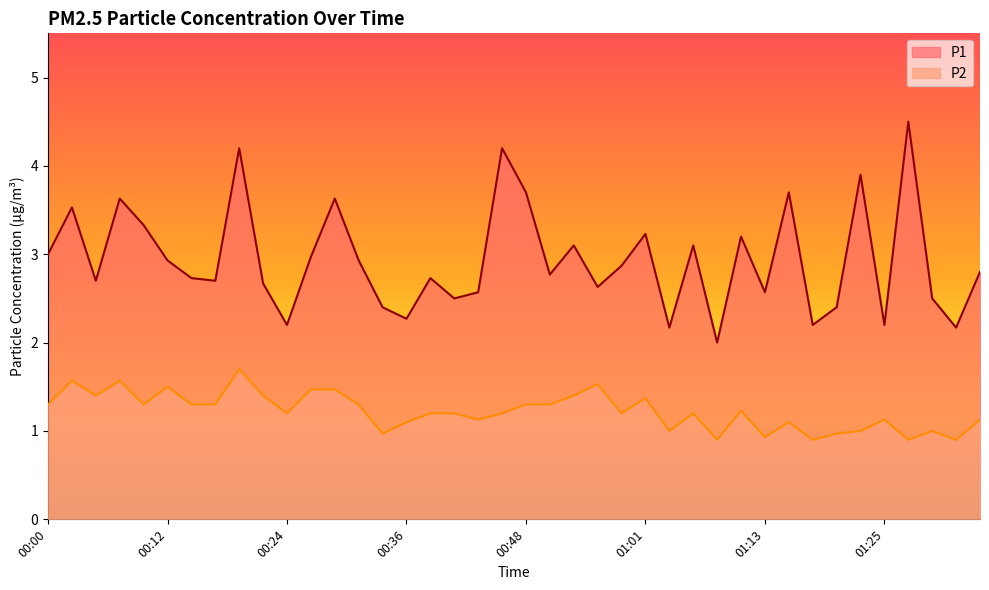

Which has a higher value, 01:13 or 01:10?

01:10